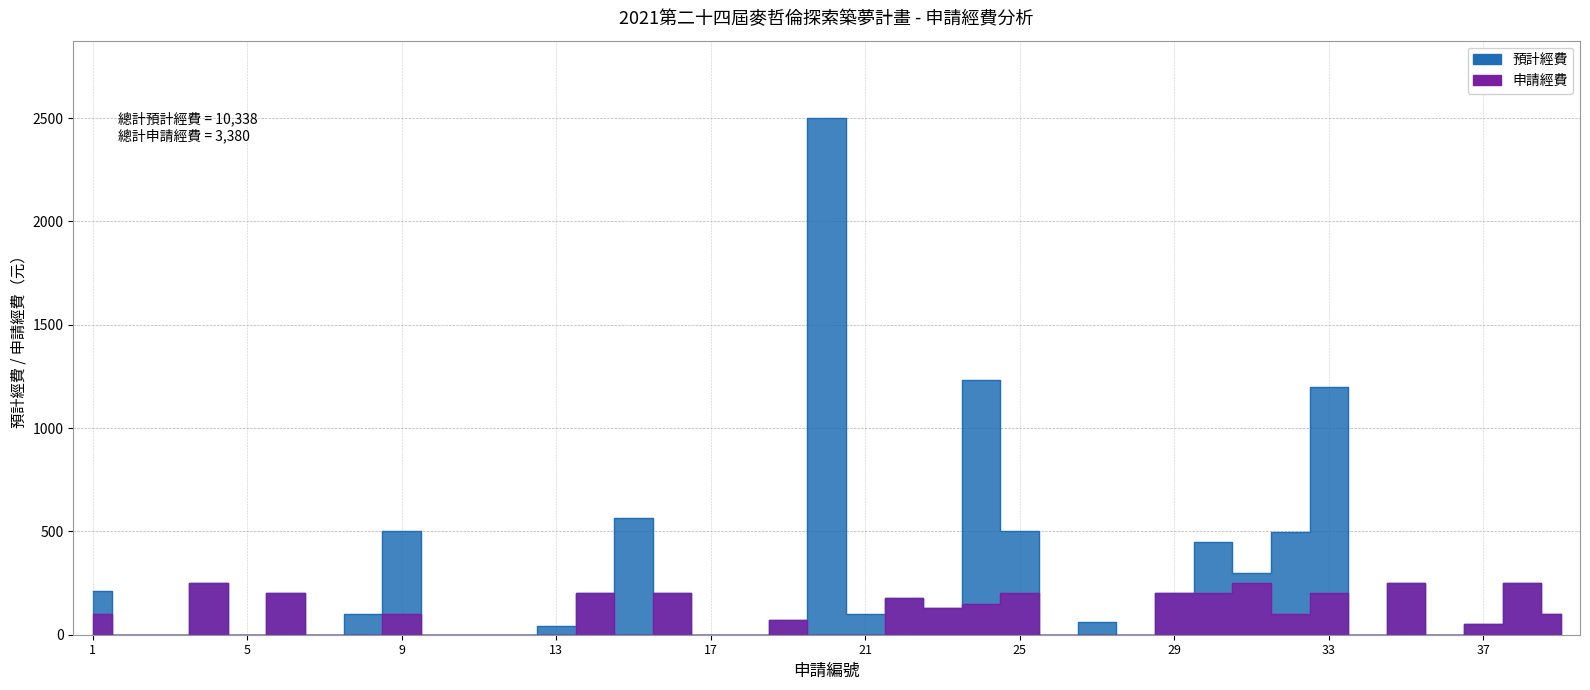

How many data points in 預計經費 are less than 100?

17